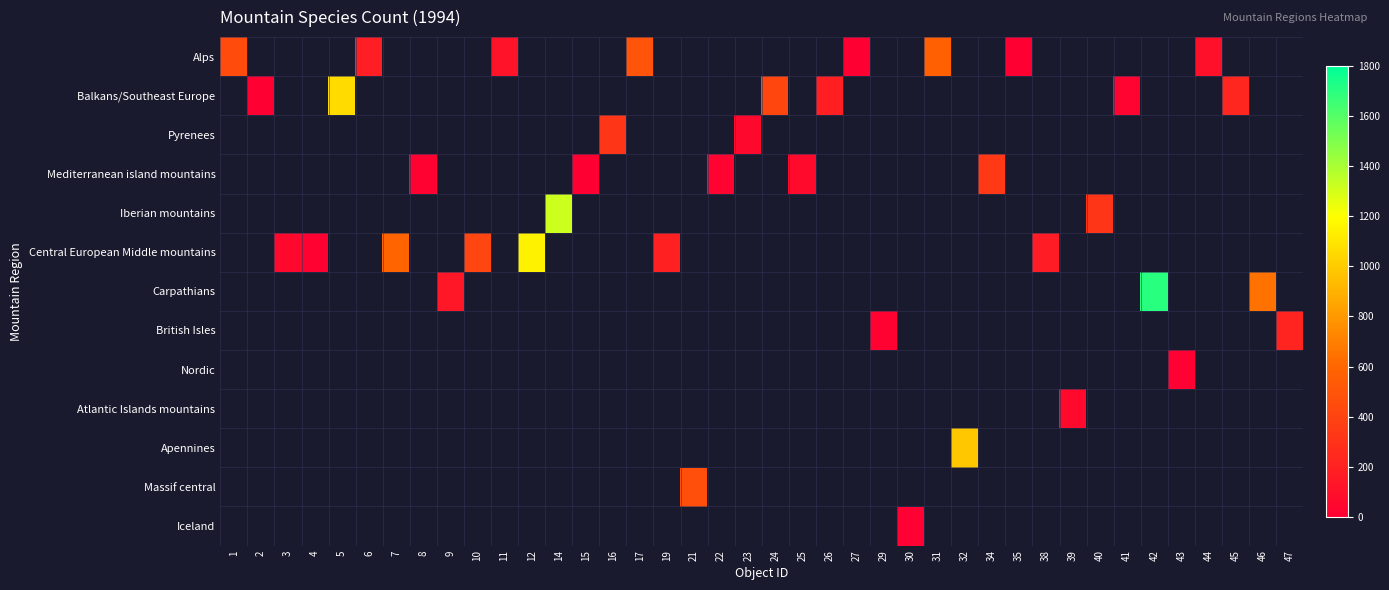

Is the value of Carpathians at 5 greater than the value of Nordic at 2?

No